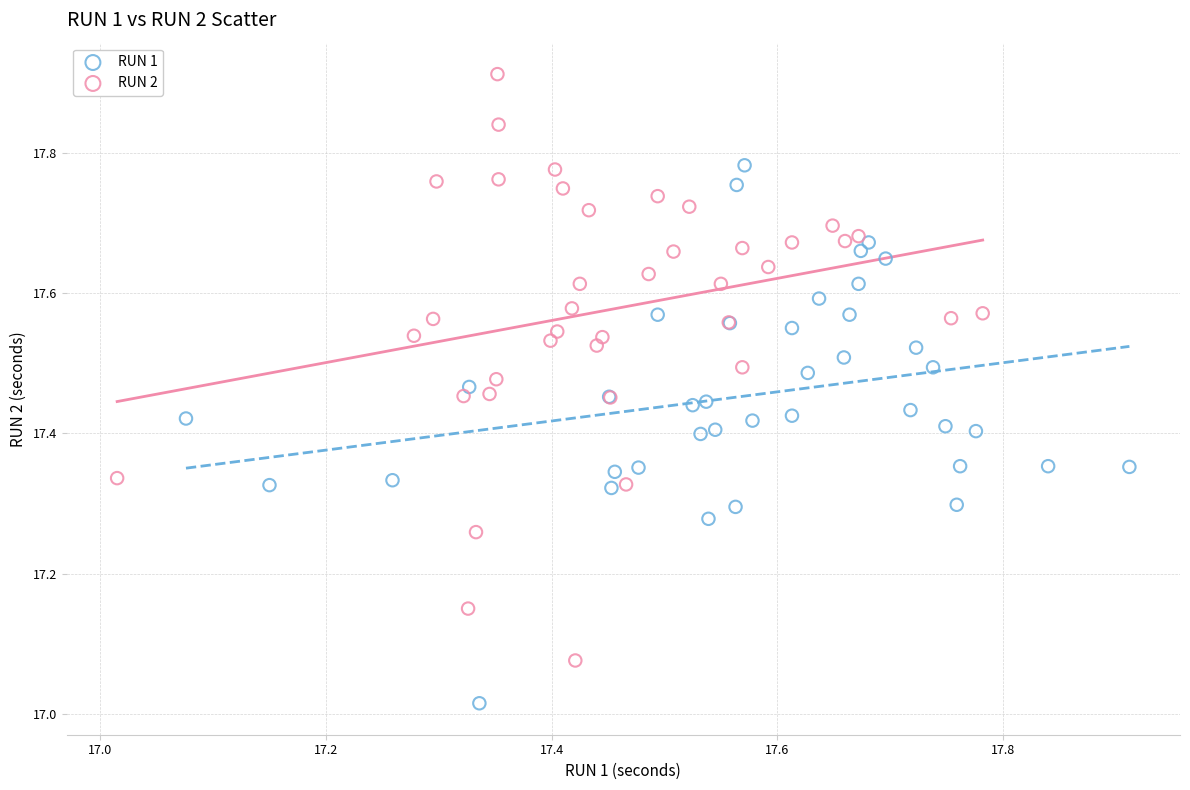

Which series reaches the minimum Y coordinate?

RUN 1